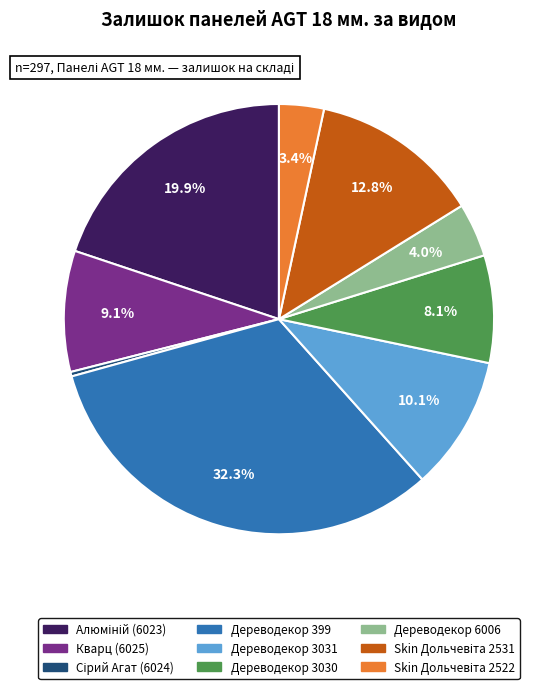

Count the number of slices in the pie.

9